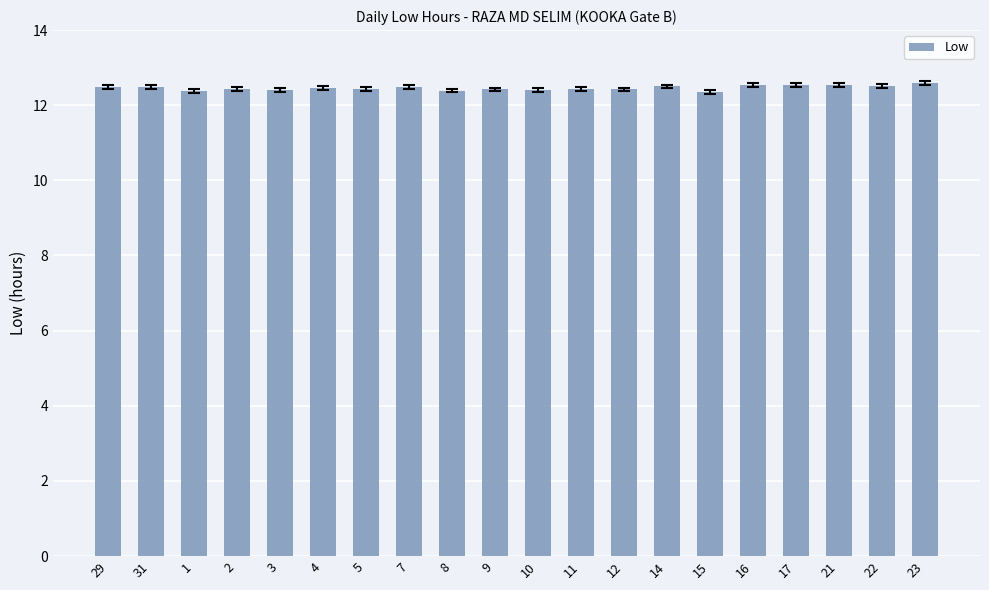

What is the maximum value shown in the chart?

12.6